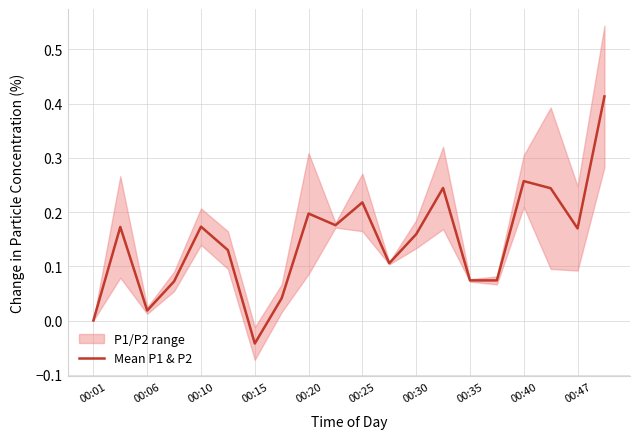

Which category has the lowest value in the Mean P1 & P2 series?

00:15